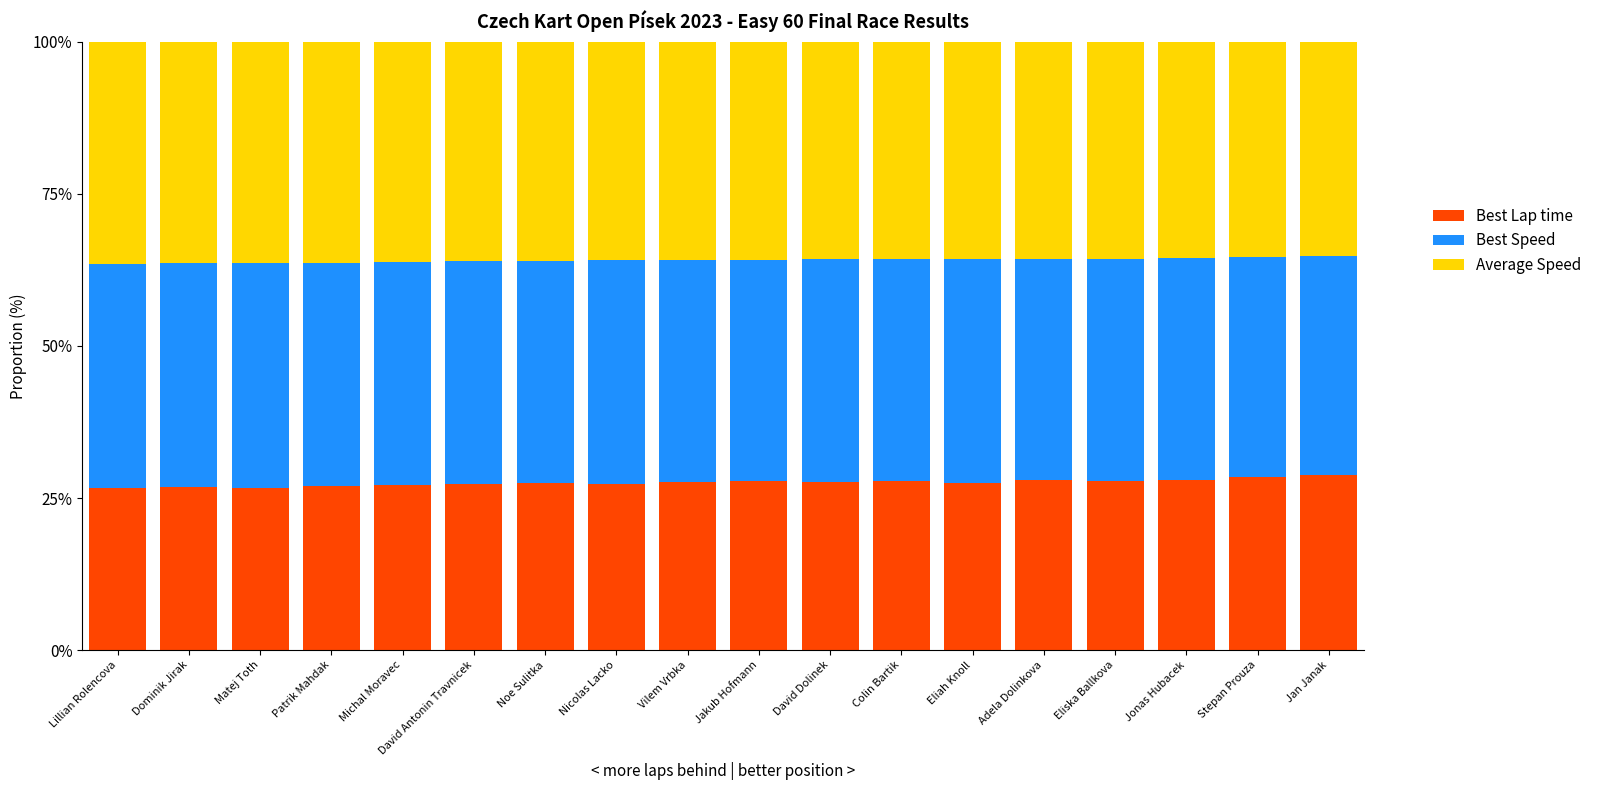

What are all the series names shown in the legend?

Best Lap time, Best Speed, Average Speed